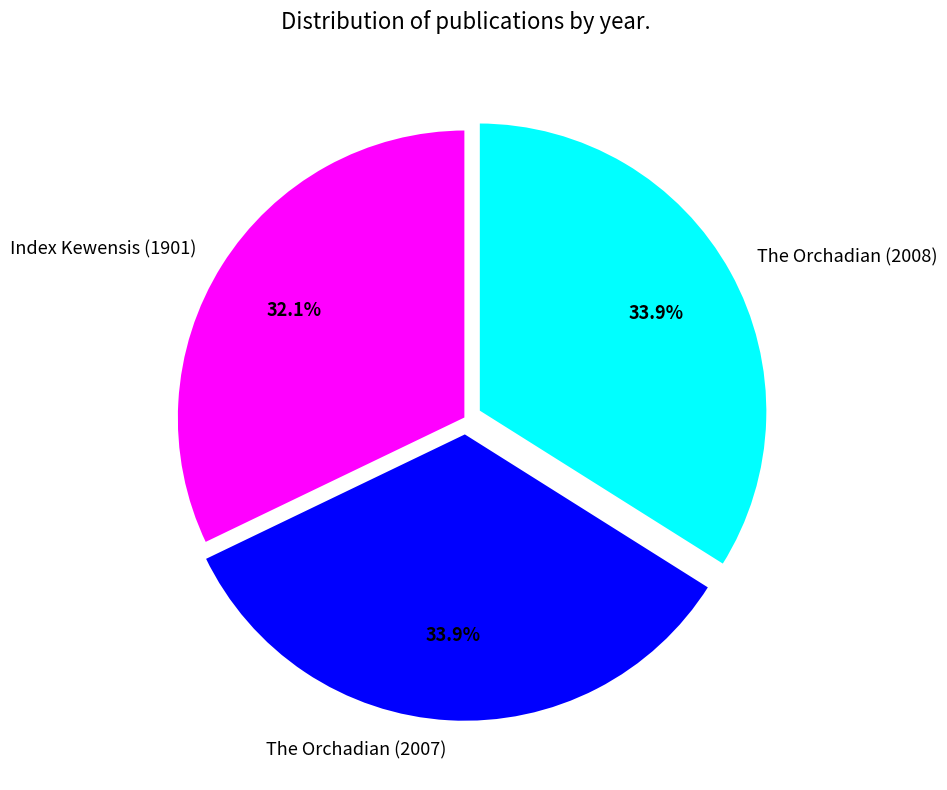

Which has a higher value, Index Kewensis (1901) or The Orchadian (2007)?

The Orchadian (2007)